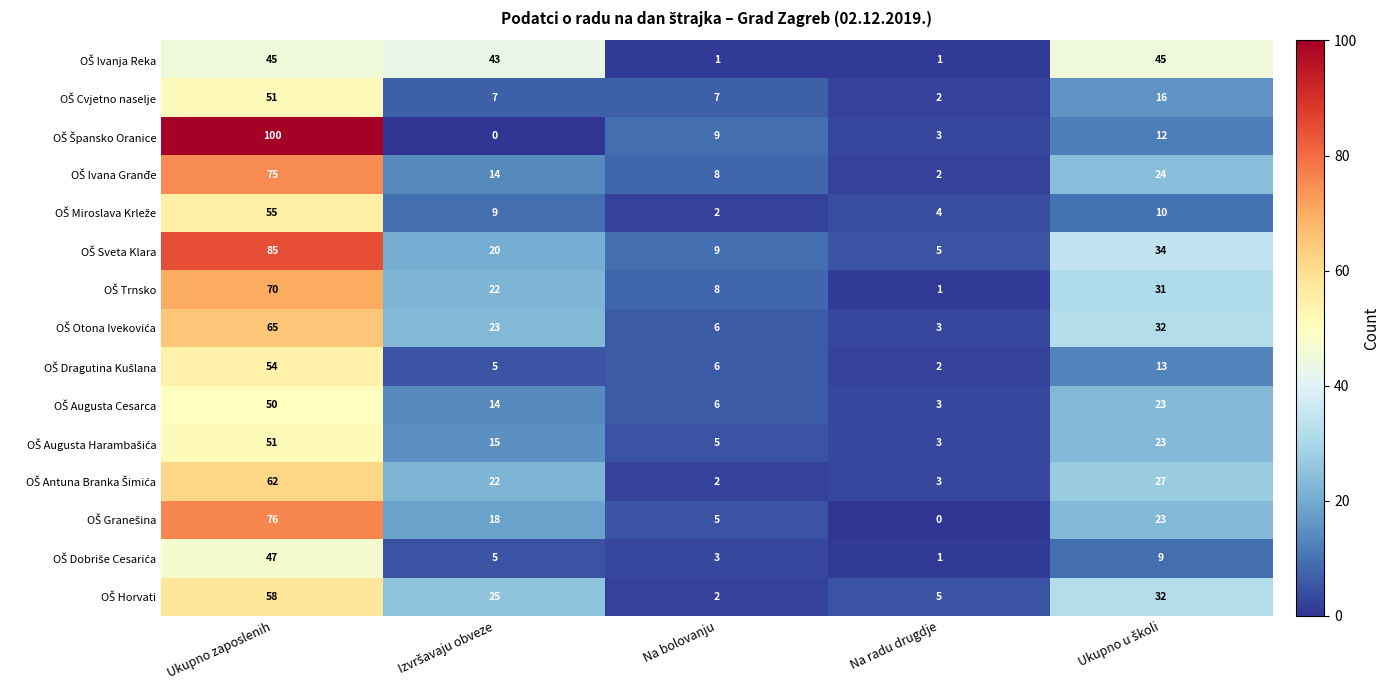

What is the difference between the highest and lowest values at Ukupno zaposlenih?

55